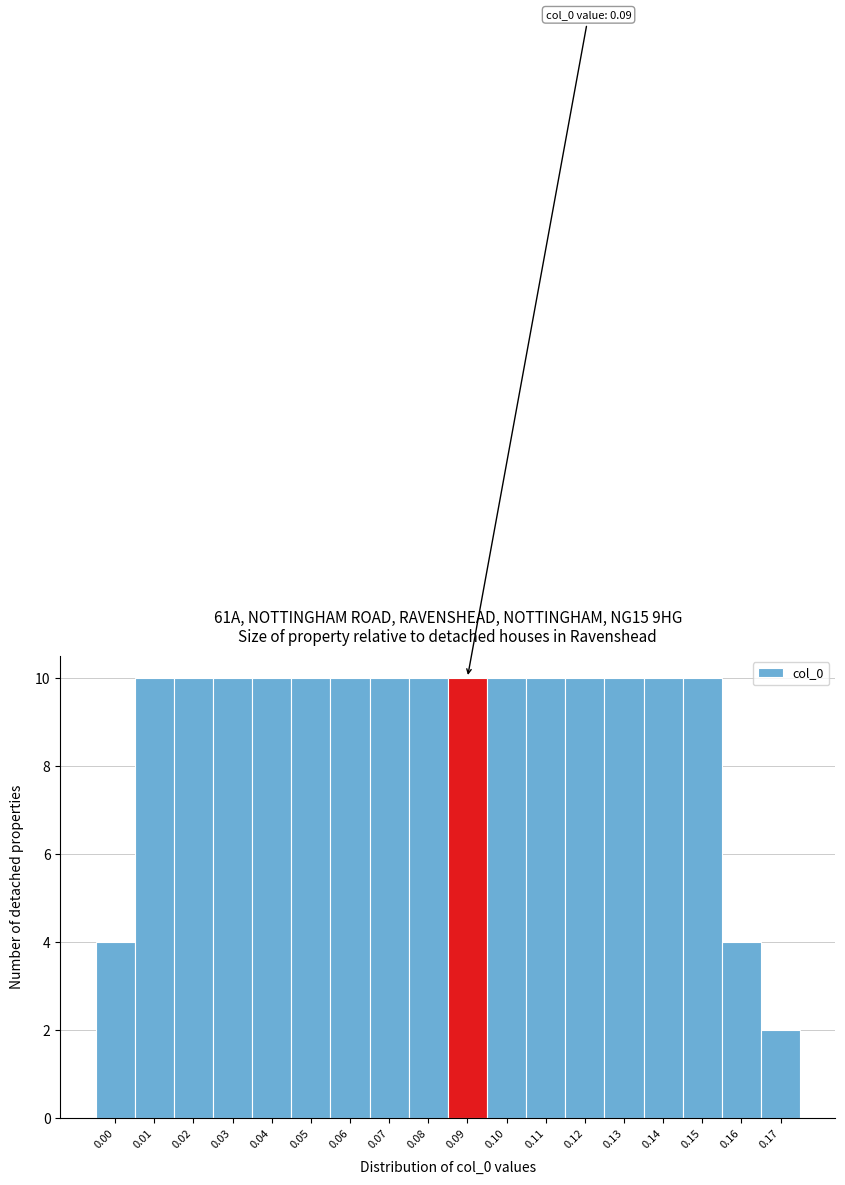

Reading right to left, what are all the values shown in this chart?

2	4	10	10	10	10	10	10	10	10	10	10	10	10	10	10	10	4